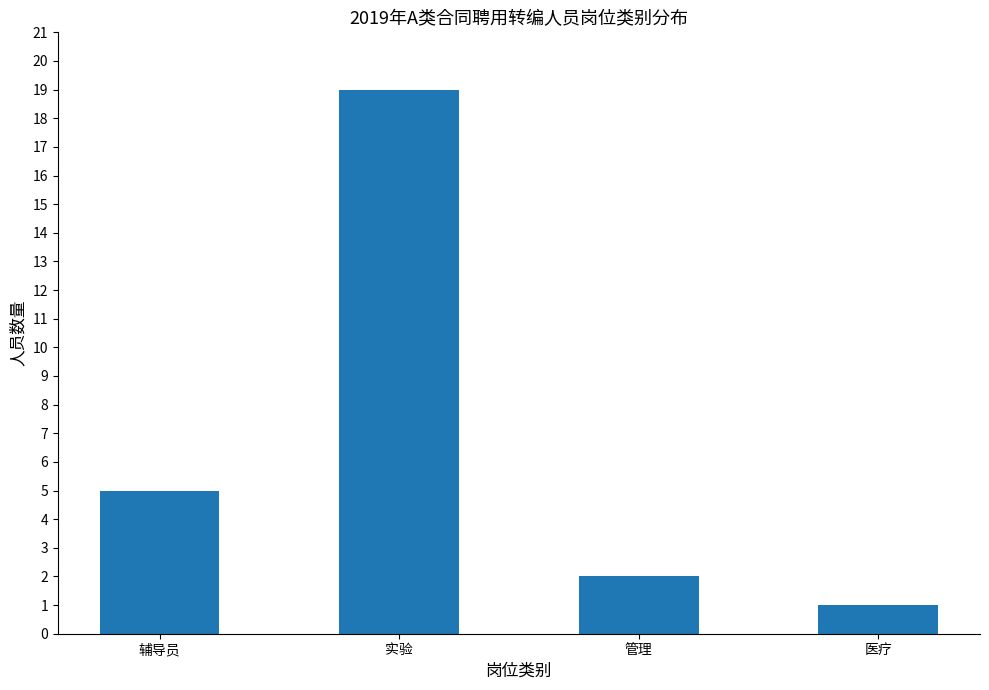

How many values are below 5?

2